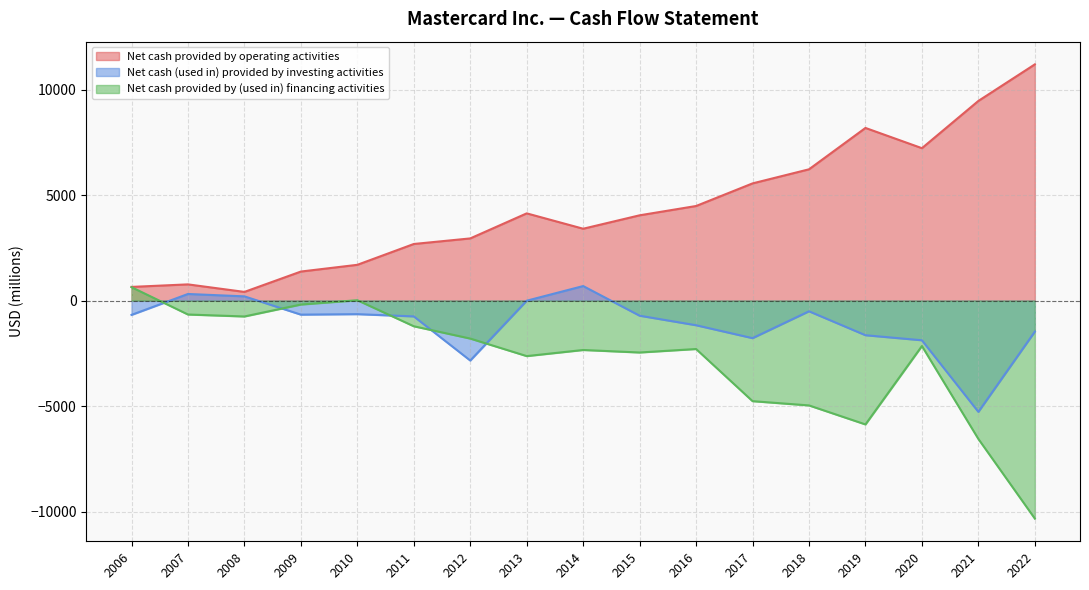

What is the total value across all series at 2017?

-988